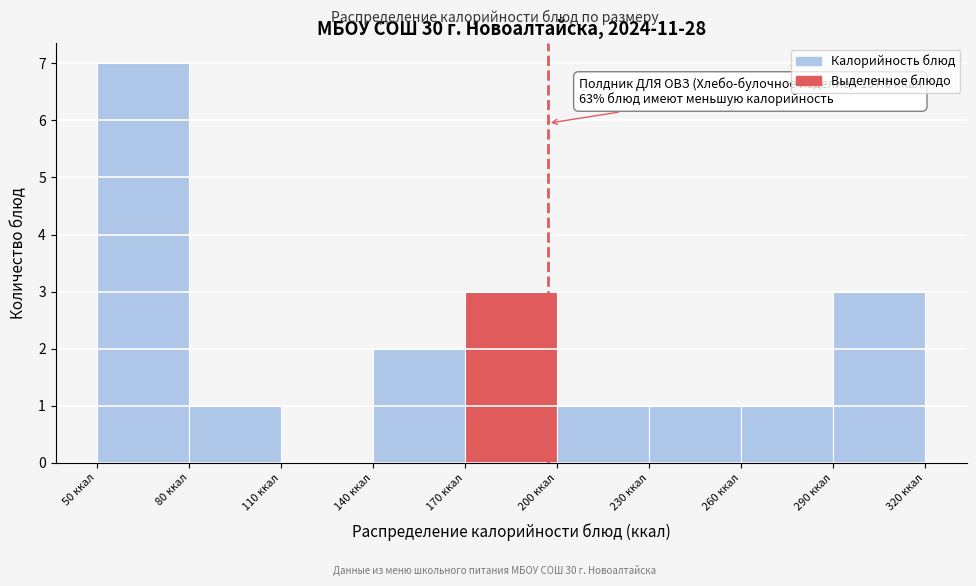

Over which range of the x-axis is the bar tallest?

50 to 80